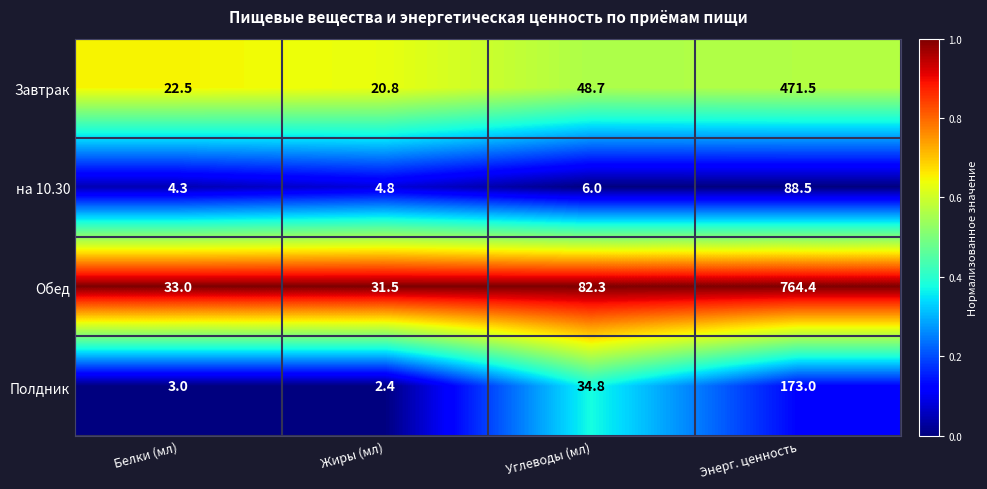

Rank the series at Белки (мл) from lowest to highest value.

Полдник, на 10.30, Завтрак, Обед